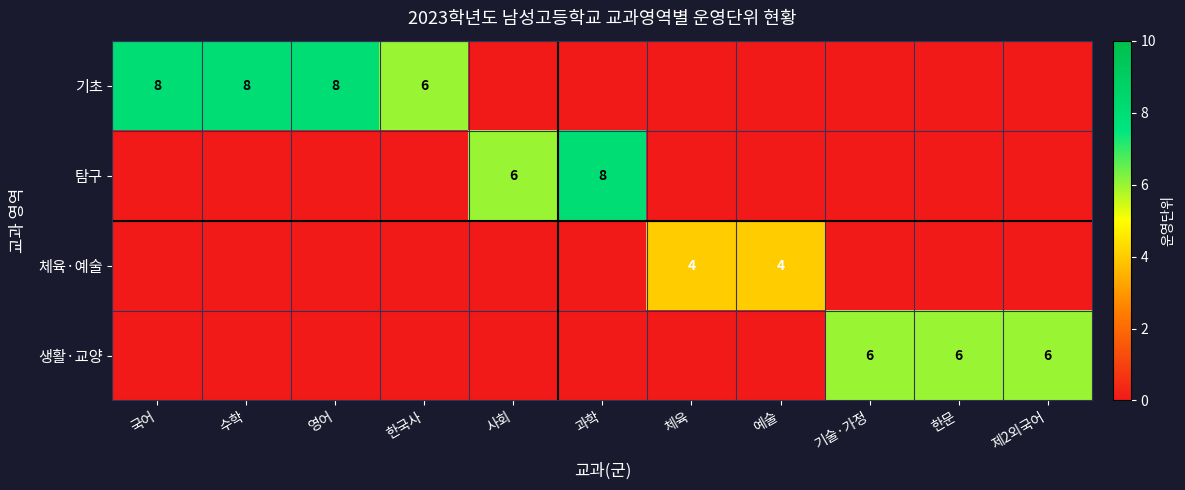

Is it true that 기초 equals 4 at 국어?

False